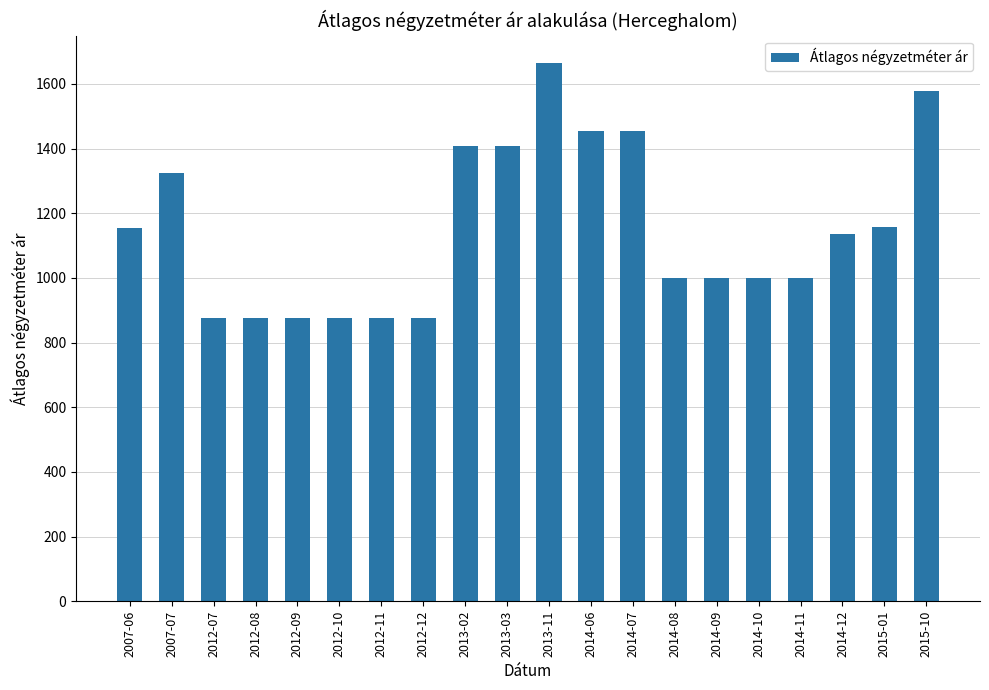

What is the smallest value displayed?

875